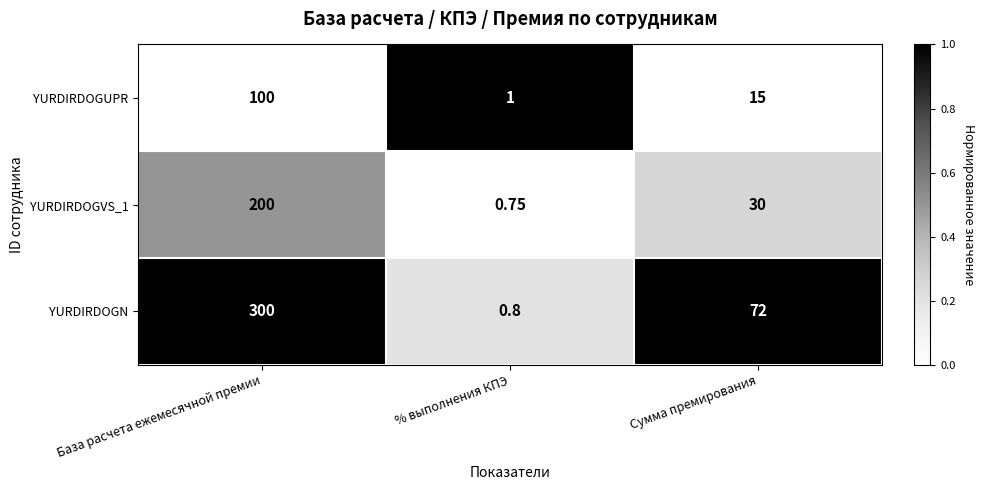

At which category does the chart reach its peak across all series?

База расчета ежемесячной премии